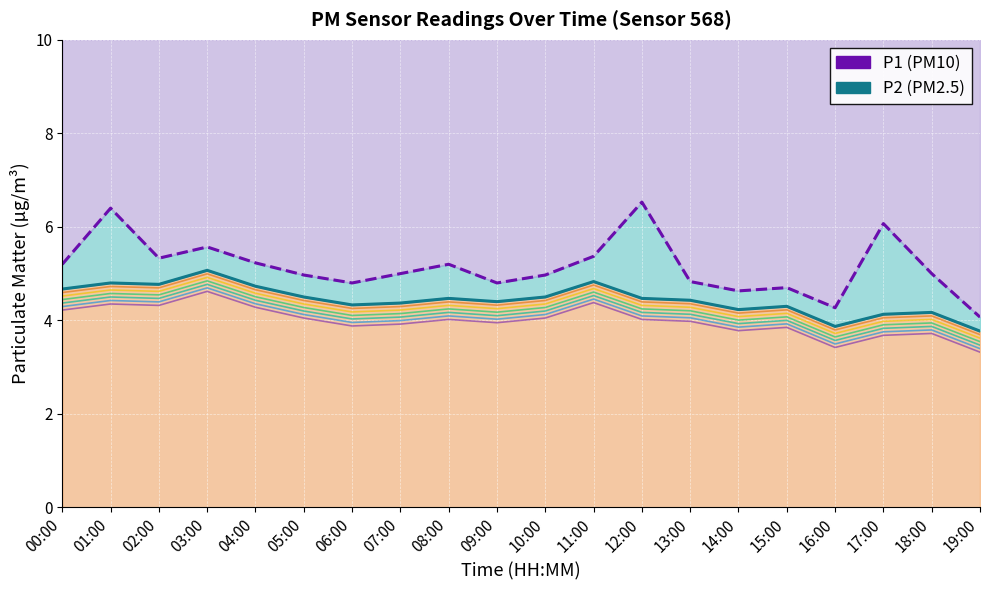

Does the chart display data point markers on the line(s)?

No